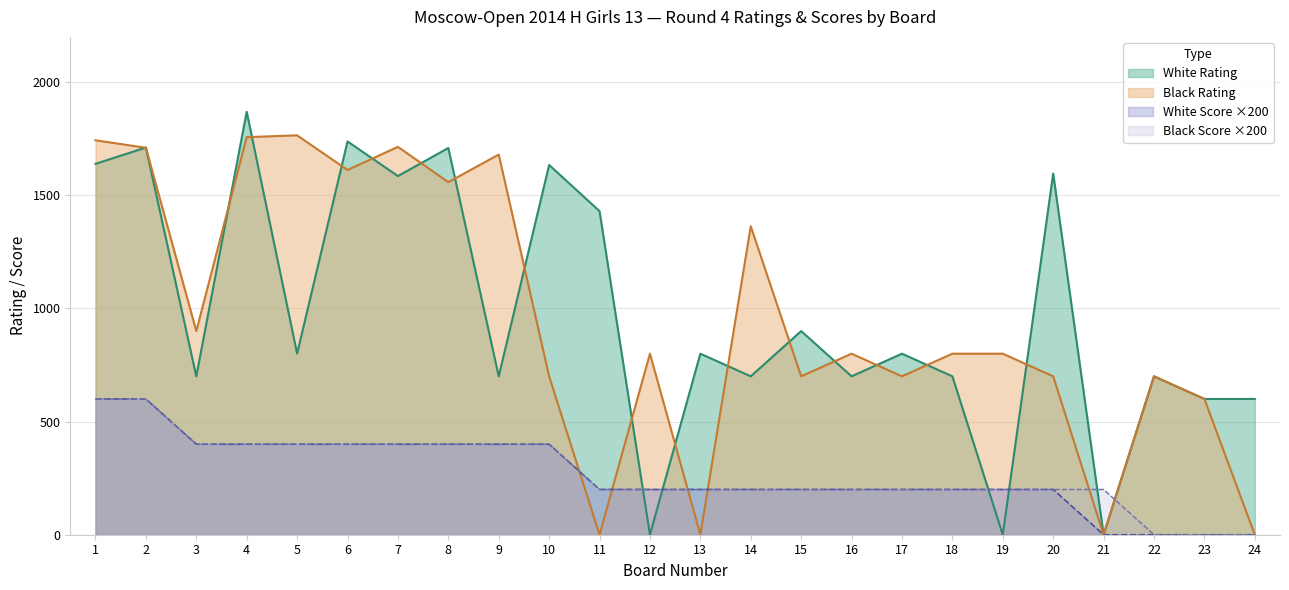

Reading left to right, transcribe all the data shown in this chart.

White Rating: 1=1639	2=1711	3=700	4=1869	5=800	6=1738	7=1585	8=1709	9=700	10=1634	11=1430	12=0	13=800	14=700	15=900	16=700	17=800	18=700	19=0	20=1596	21=0	22=700	23=600	24=600
Black Rating: 1=1743	2=1710	3=900	4=1757	5=1765	6=1612	7=1714	8=1558	9=1680	10=700	11=0	12=800	13=0	14=1363	15=700	16=800	17=700	18=800	19=800	20=700	21=0	22=700	23=600	24=0
White Score: 1=600	2=600	3=400	4=400	5=400	6=400	7=400	8=400	9=400	10=400	11=200	12=200	13=200	14=200	15=200	16=200	17=200	18=200	19=200	20=200	21=0	22=0	23=0	24=0
Black Score: 1=600	2=600	3=400	4=400	5=400	6=400	7=400	8=400	9=400	10=400	11=200	12=200	13=200	14=200	15=200	16=200	17=200	18=200	19=200	20=200	21=200	22=0	23=0	24=0